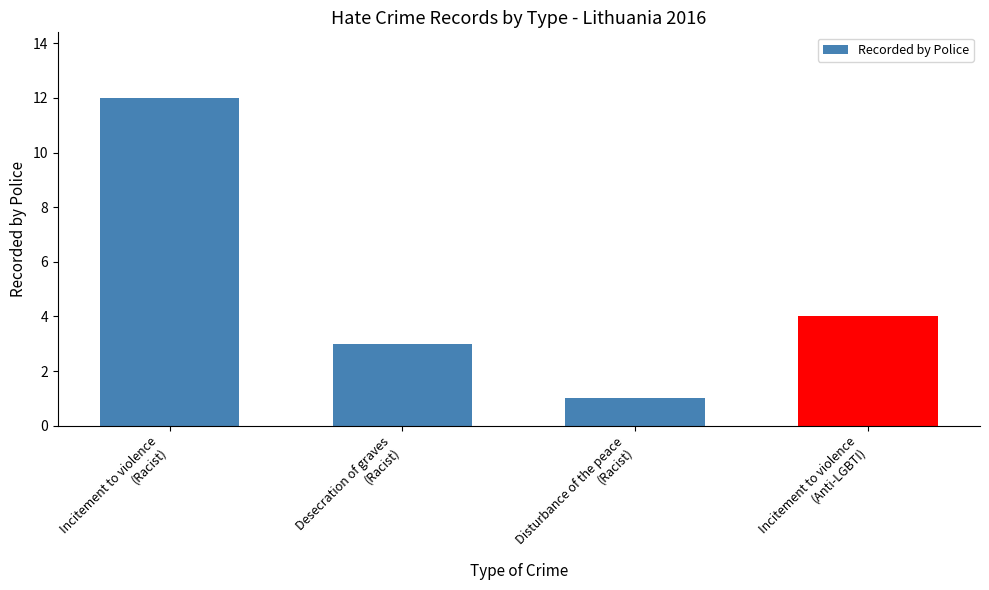

Reading left to right, extract all data points from this chart.

12	3	1	4